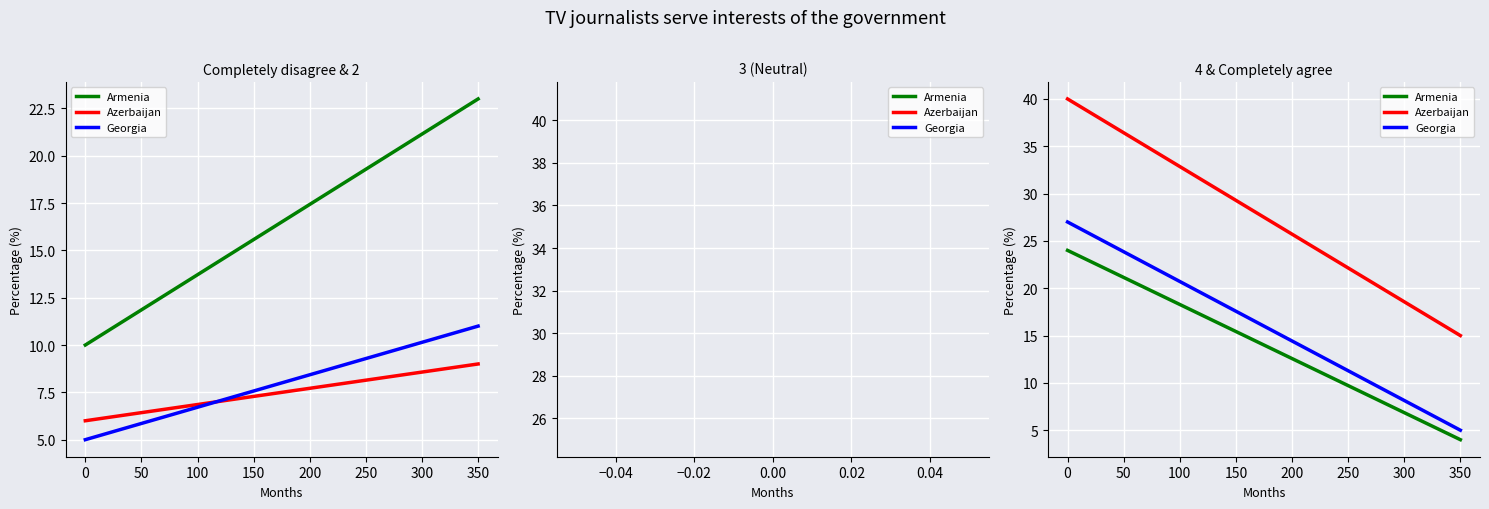

What is the maximum value for Azerbaijan?

40